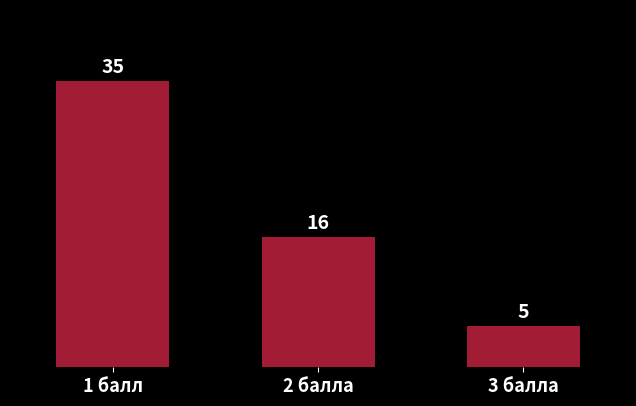

Rank the categories by value from lowest to highest.

3 балла, 2 балла, 1 балл